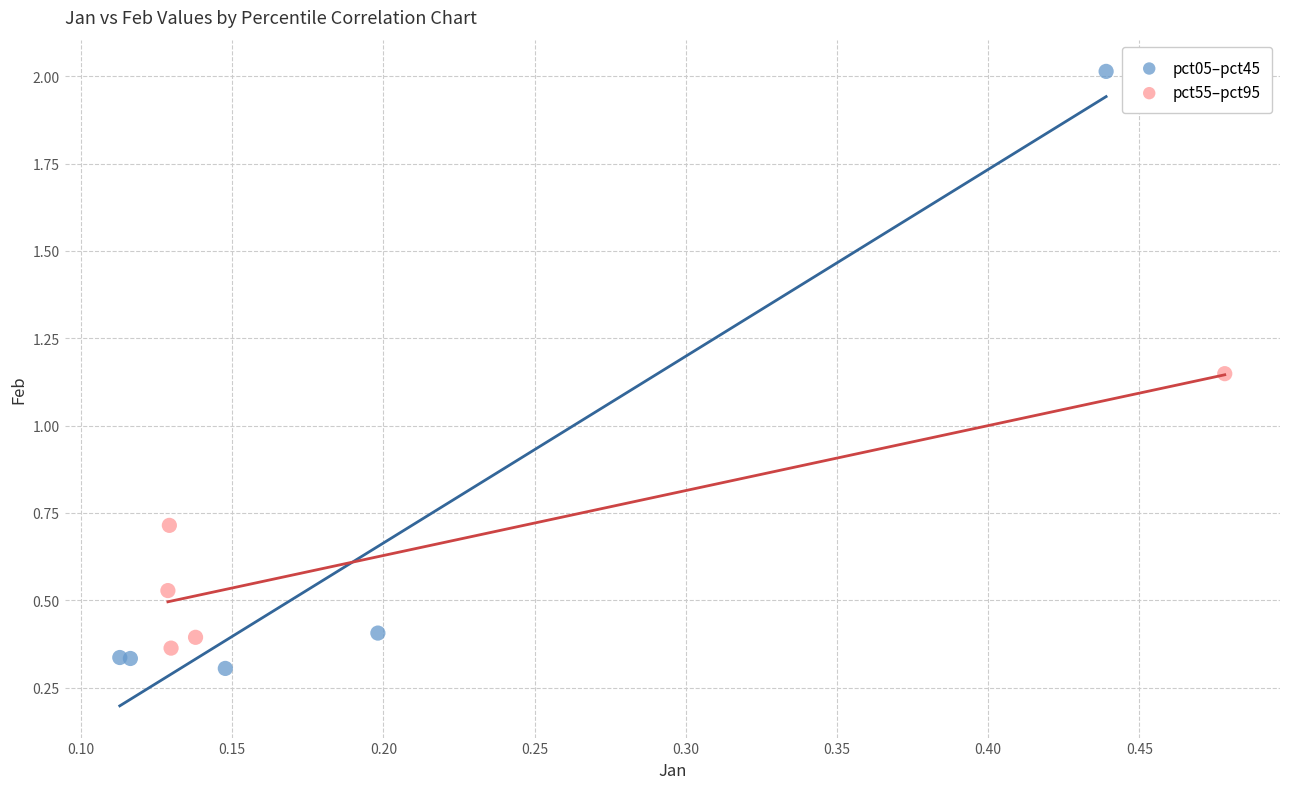

Which series has the largest Y range (max minus min)?

pct05–pct45